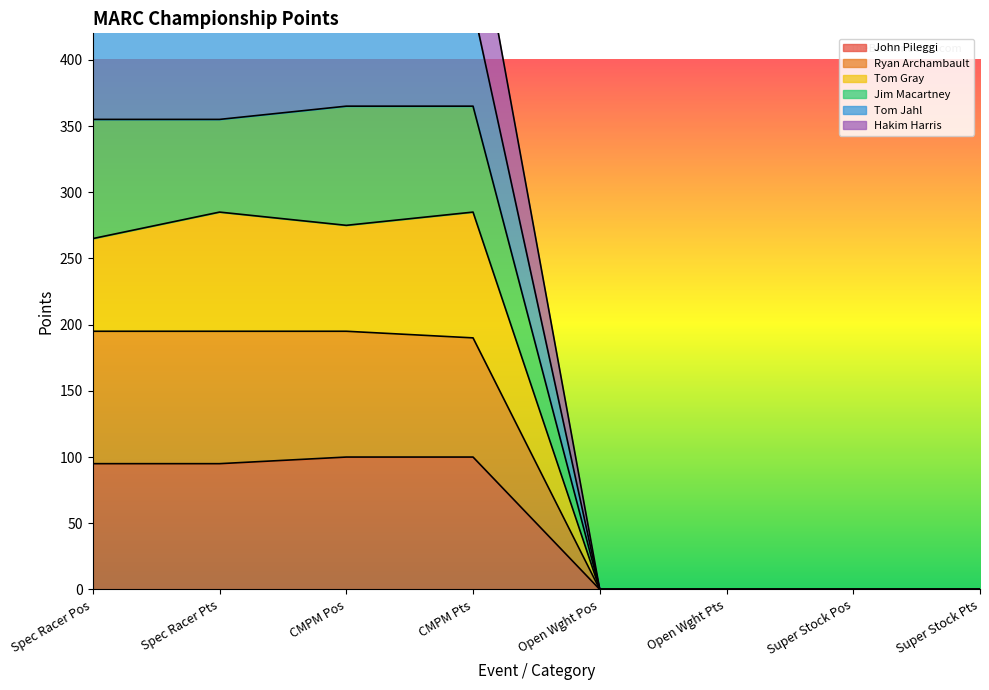

List the labels in order of Tom Jahl value, largest first.

Spec Racer Pts, CMPM Pos, CMPM Pts, Spec Racer Pos, Open Wght Pos, Open Wght Pts, Super Stock Pos, Super Stock Pts